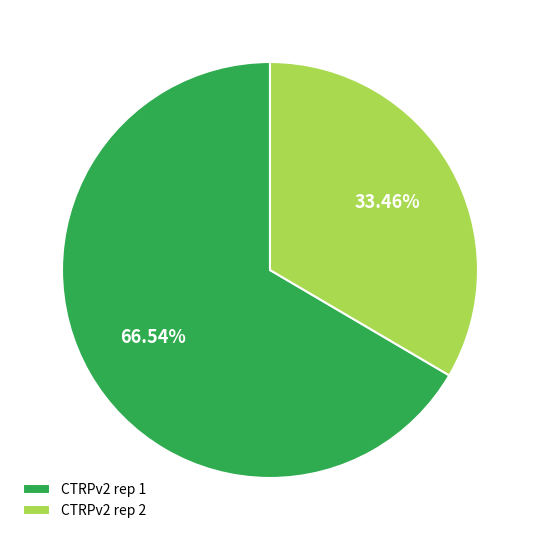

The CTRPv2 rep 1 slice represents 67% of the pie. True or false?

True